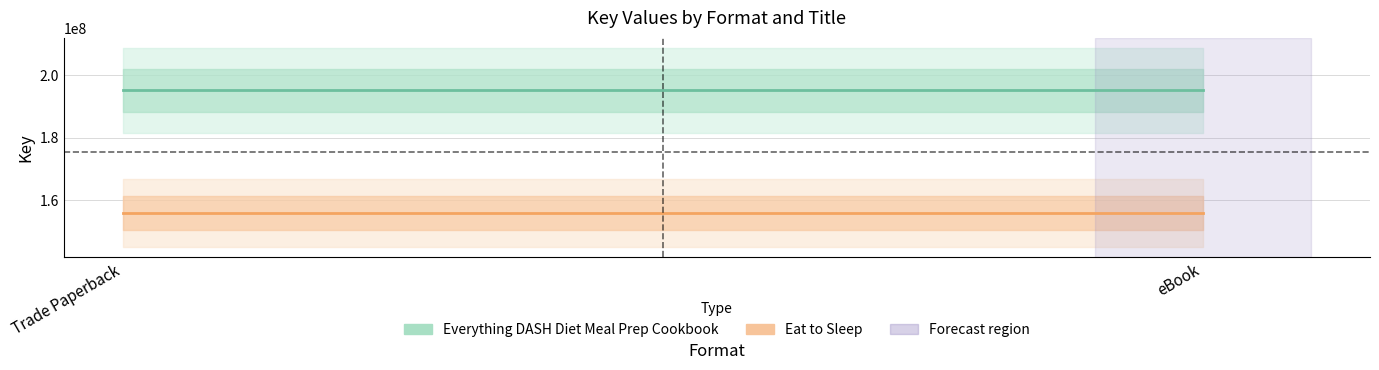

Reading right to left, list all the values displayed in this chart.

Everything DASH Diet Meal Prep Cookbook: 195169915	195169915
Eat to Sleep: 155667895	155667895